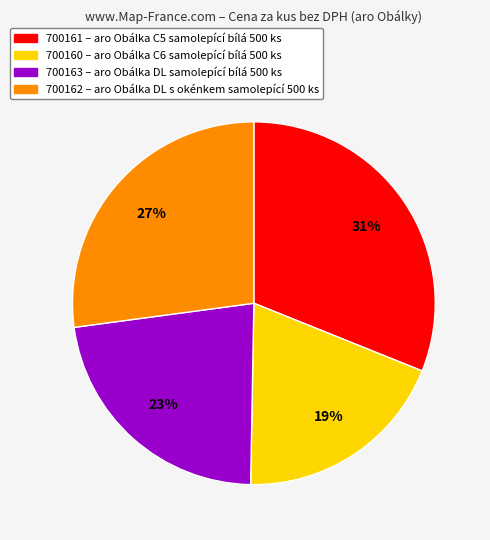

Is the sum of 700162 and 700160 greater than half?

No